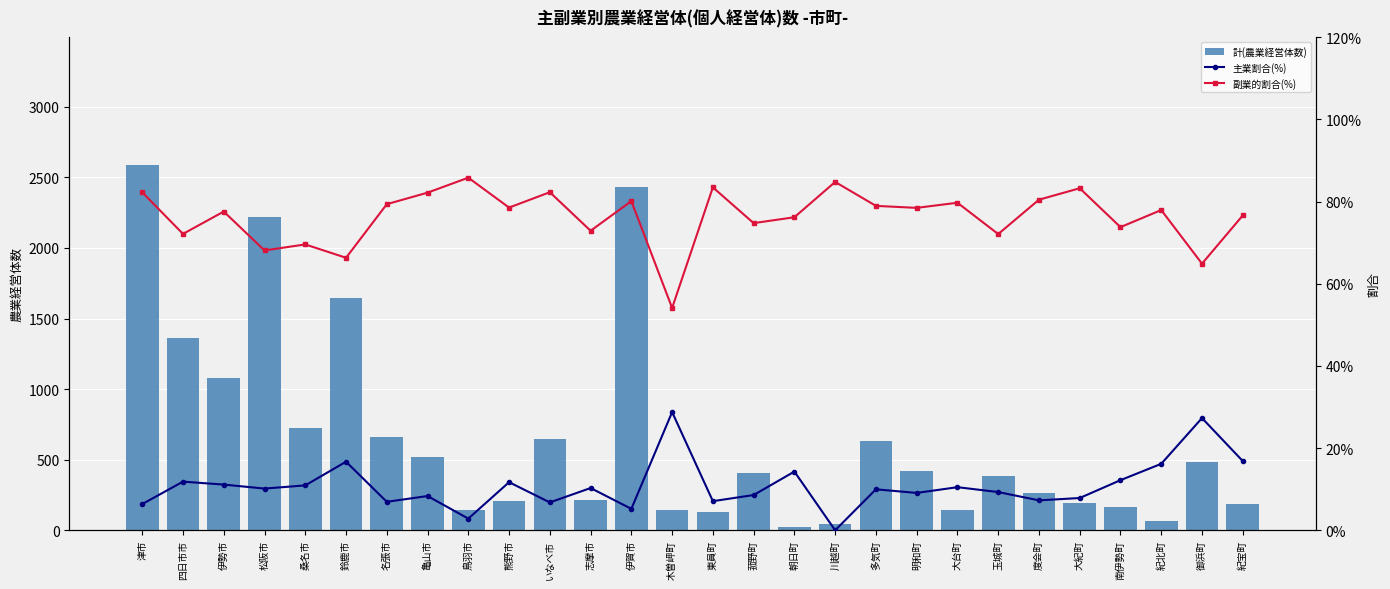

What is the difference between the maximum and minimum values in the 計(農業経営体数) series?

2566